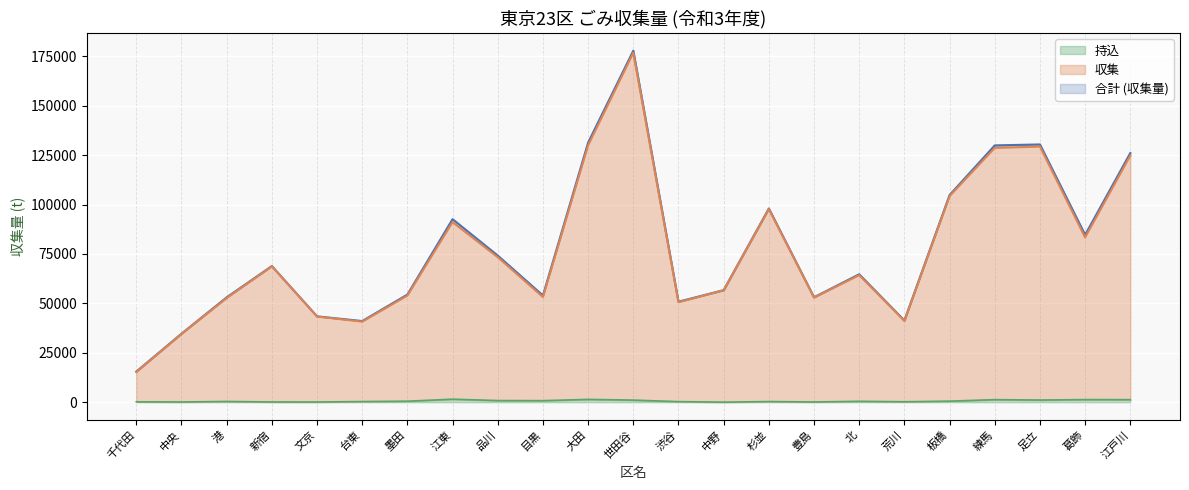

Is the value of 合計 (収集量) at 荒川 greater than the value of 持込 at 千代田?

Yes